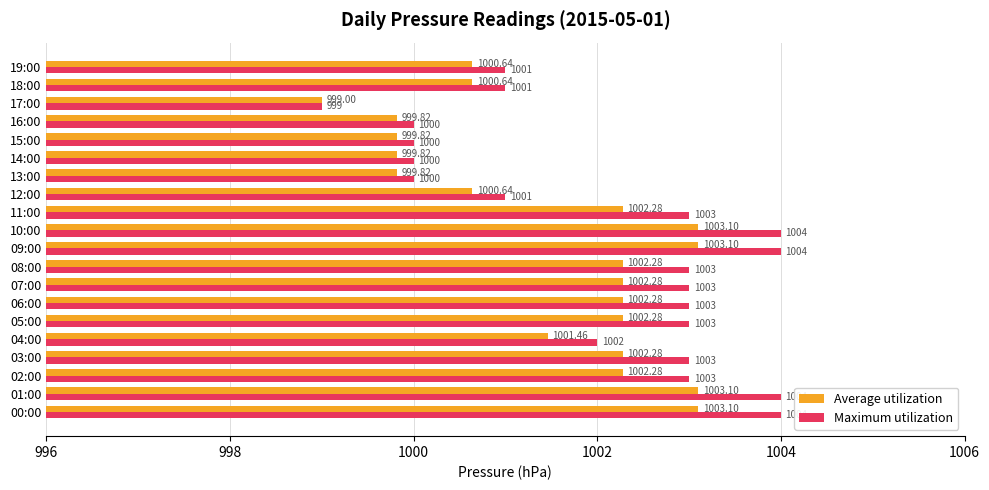

Is the value of Average utilization at 10:00 greater than the value of Maximum utilization at 08:00?

Yes